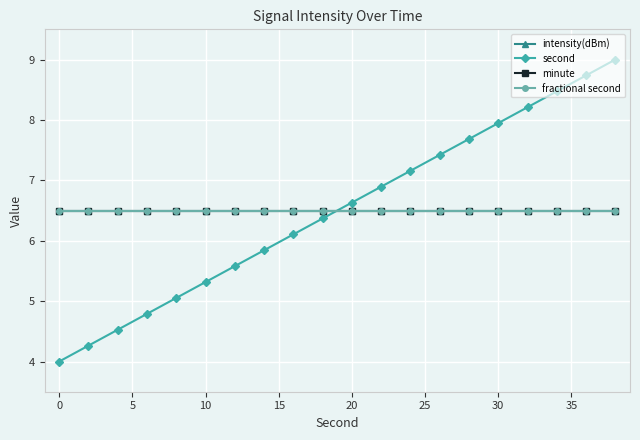

True or false: intensity(dBm) and fractional second intersect in this chart.

False